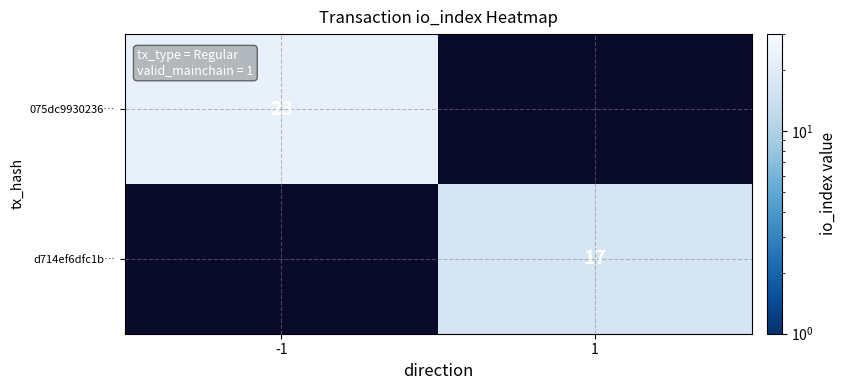

The d714ef6dfc1b… series shows 17 at 1. True or false?

True